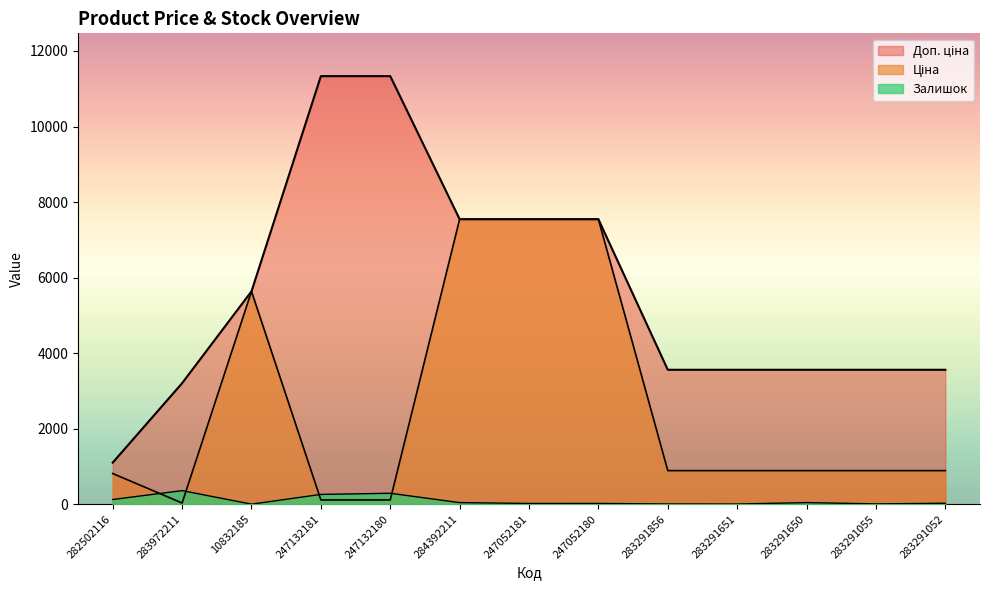

True or false: Доп. ціна has more than 1 interior local peaks.

False